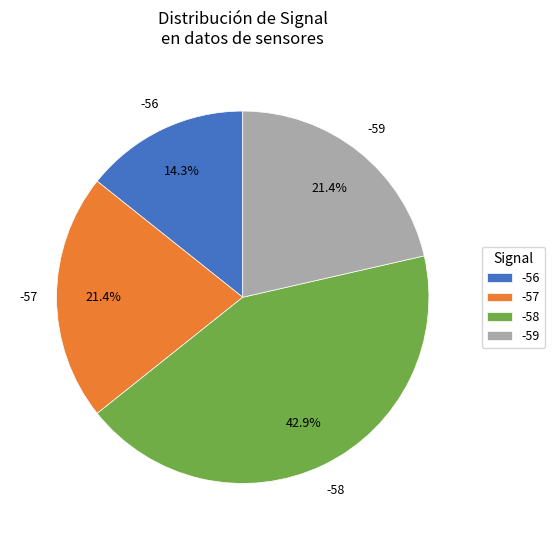

How many slices are in this pie chart?

4